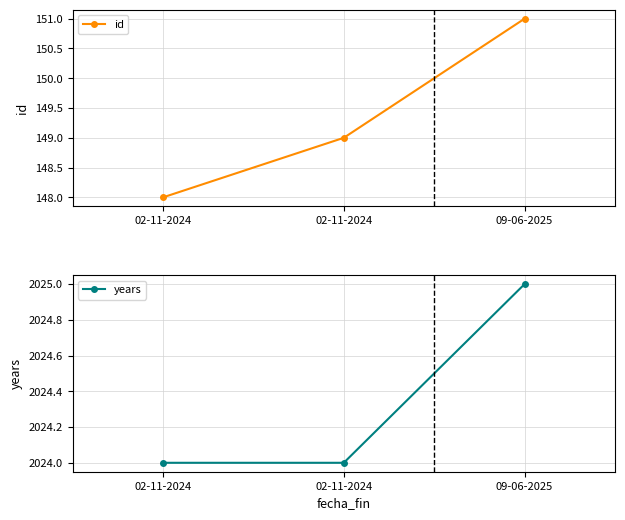

What is the difference between the maximum and minimum values in the id series?

3